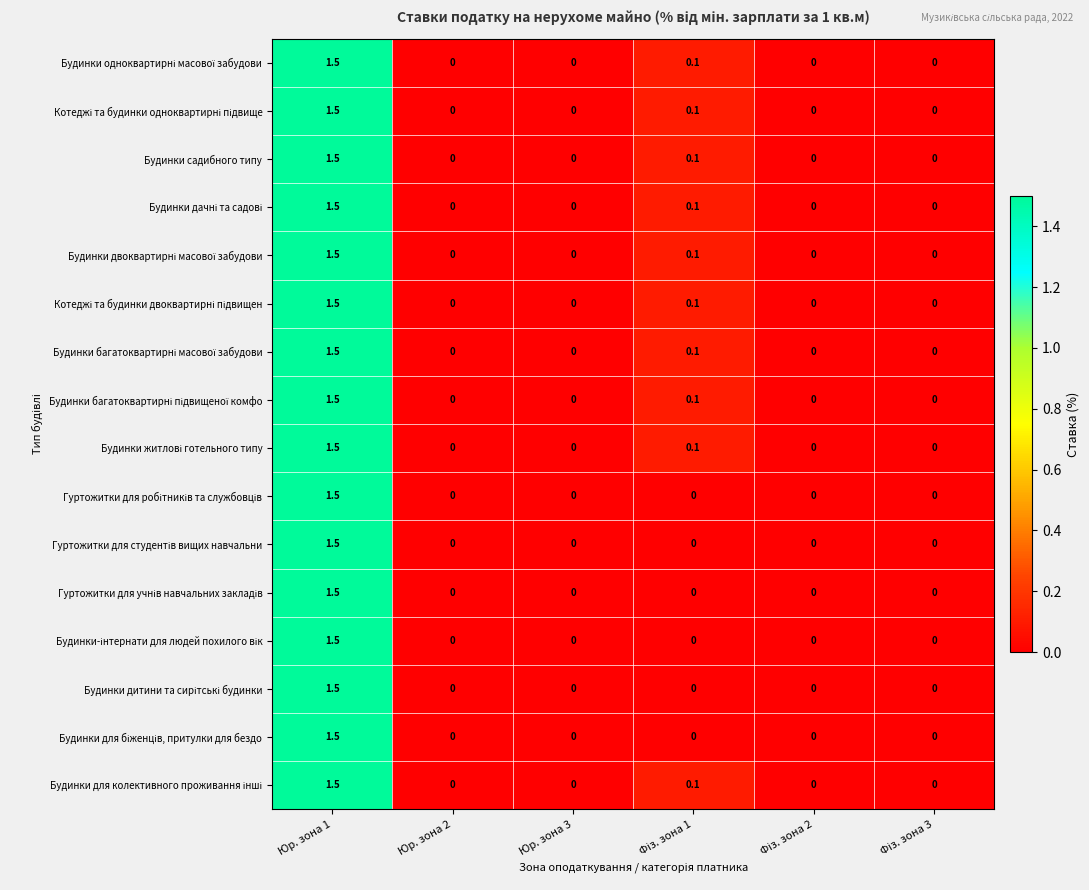

What is the greatest value displayed?

1.5